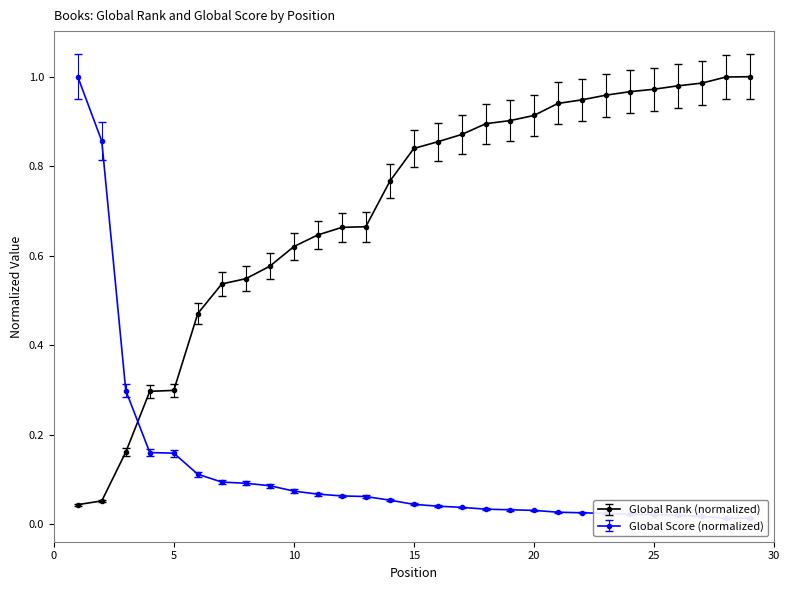

Reading left to right, list all the values displayed in this chart.

Global Rank: 0.0	0.1	0.2	0.3	0.3	0.5	0.5	0.5	0.6	0.6	0.6	0.7	0.7	0.8	0.8	0.9	0.9	0.9	0.9	0.9	0.9	0.9	1.0	1.0	1.0	1.0	1.0	1.0	1.0
Global Score: 1.0	0.9	0.3	0.2	0.2	0.1	0.1	0.1	0.1	0.1	0.1	0.1	0.1	0.1	0.0	0.0	0.0	0.0	0.0	0.0	0.0	0.0	0.0	0.0	0.0	0.0	0.0	0.0	0.0